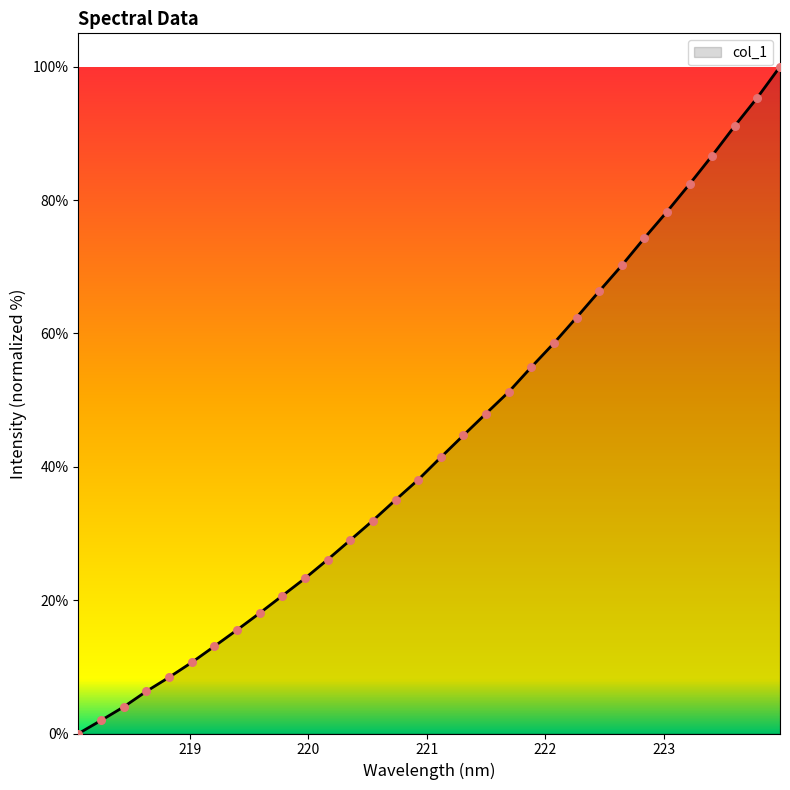

What is the difference between the maximum and minimum values?

100.0